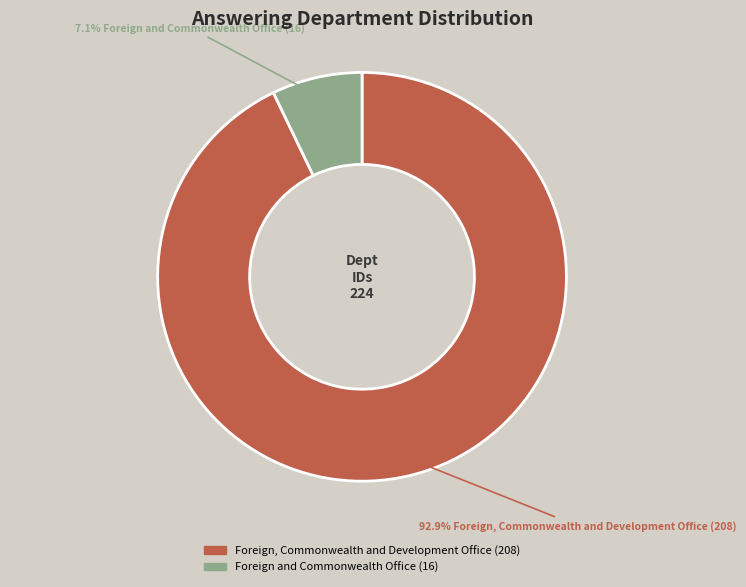

To the nearest percent, what percentage of the pie is Foreign and Commonwealth Office (16)?

7%